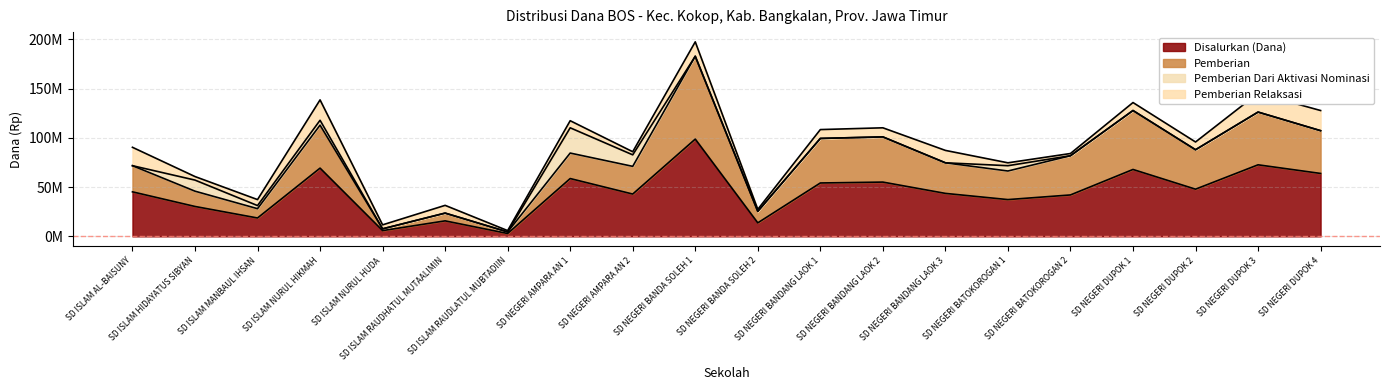

What are all the series names shown in the legend?

Disalurkan (Dana), Pemberian, Pemberian Dari Aktivasi Nominasi, Pemberian Relaksasi